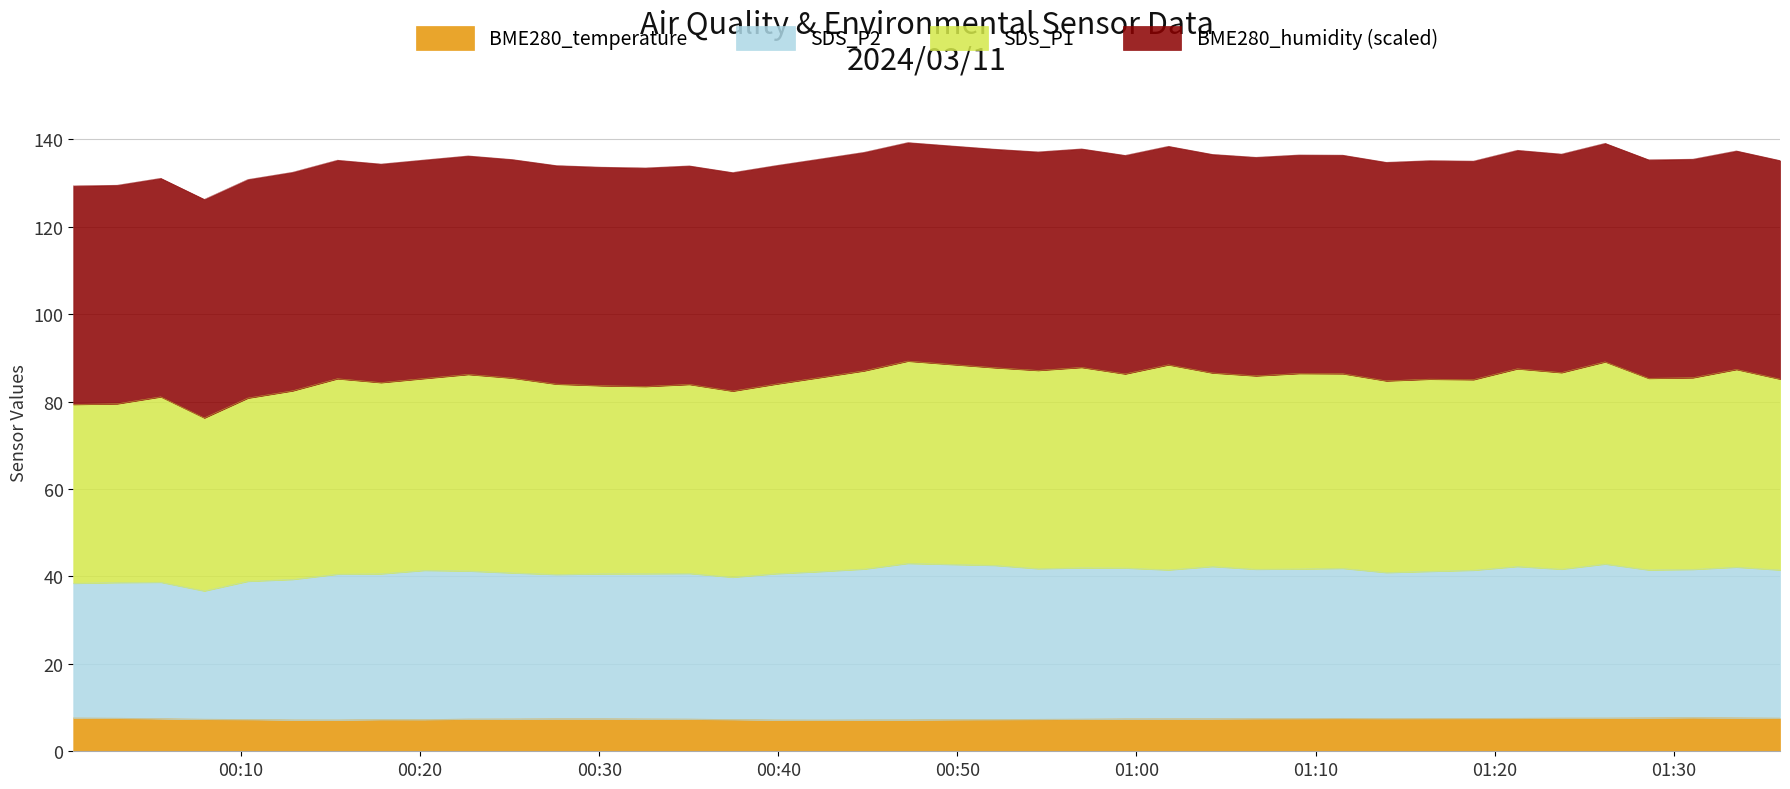

Where does the SDS_P2 series first go above 41?

2024/03/11 00:20:15